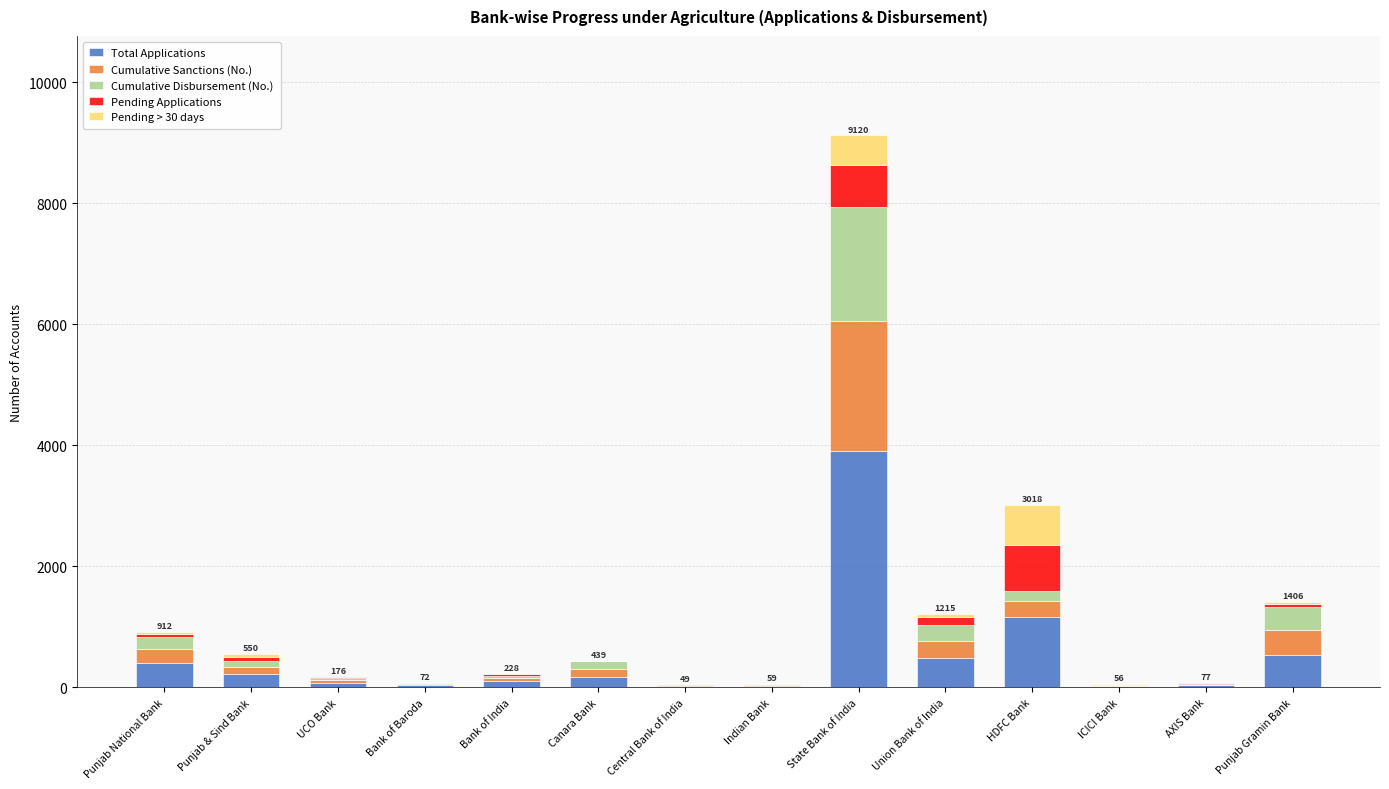

What is the sum of all Total Applications values?

7222